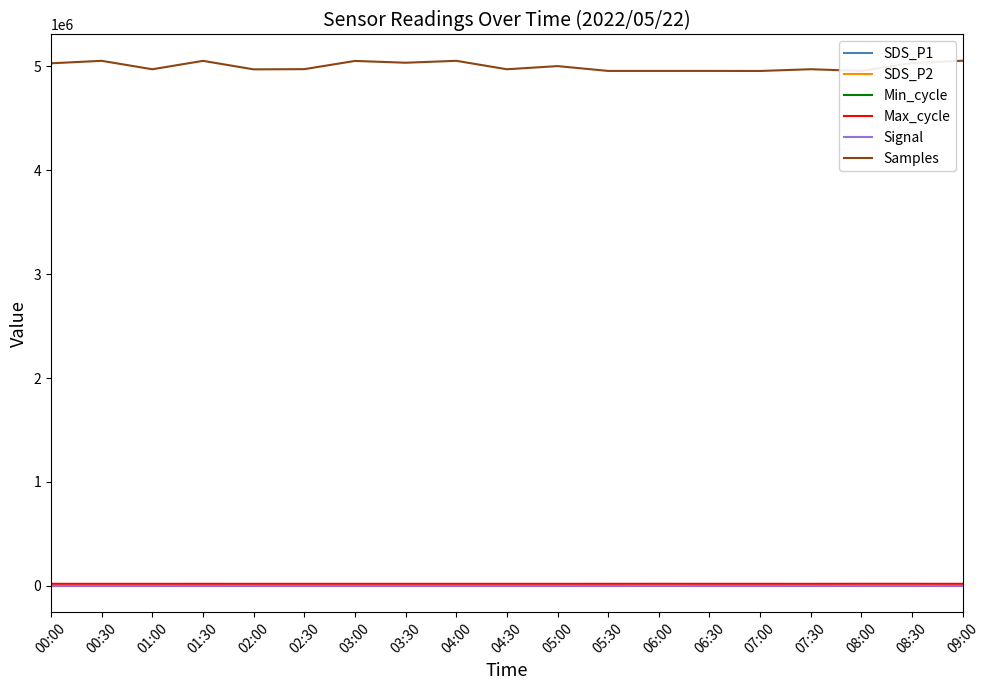

What is the sum of the SDS_P1 values at 07:00 and 08:00?

10.1